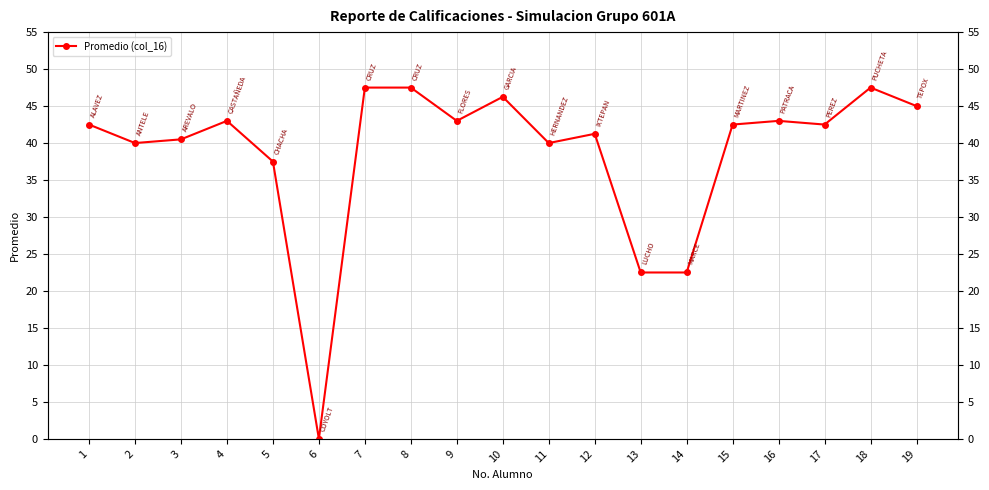

What is the sum of the values at 2 and 10?

86.2